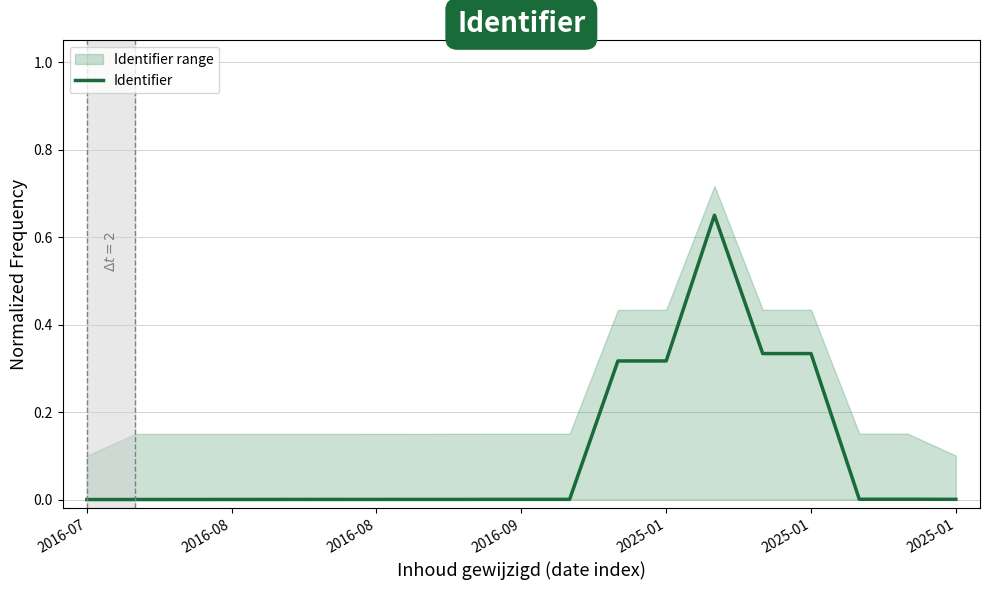

At which category does the chart reach its minimum across all series?

2016-07